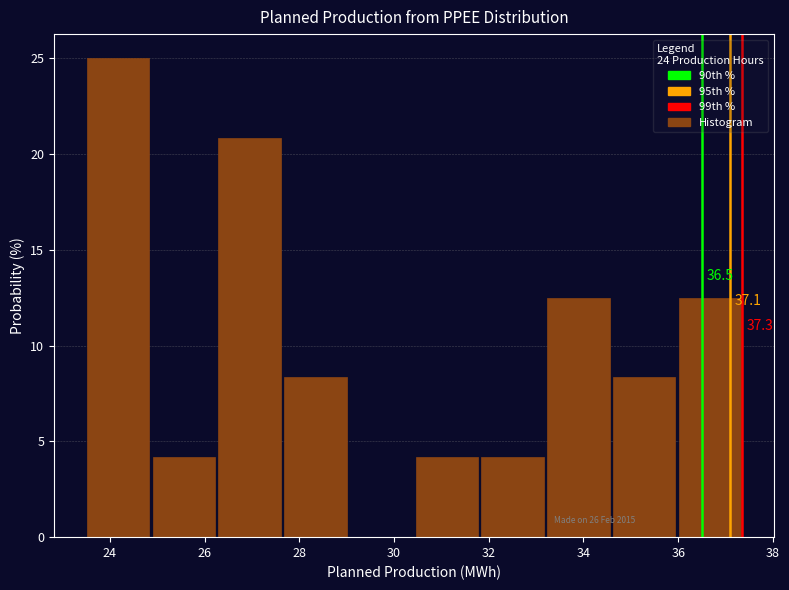

Over which range of the x-axis is the bar tallest?

23.6 to 25.0